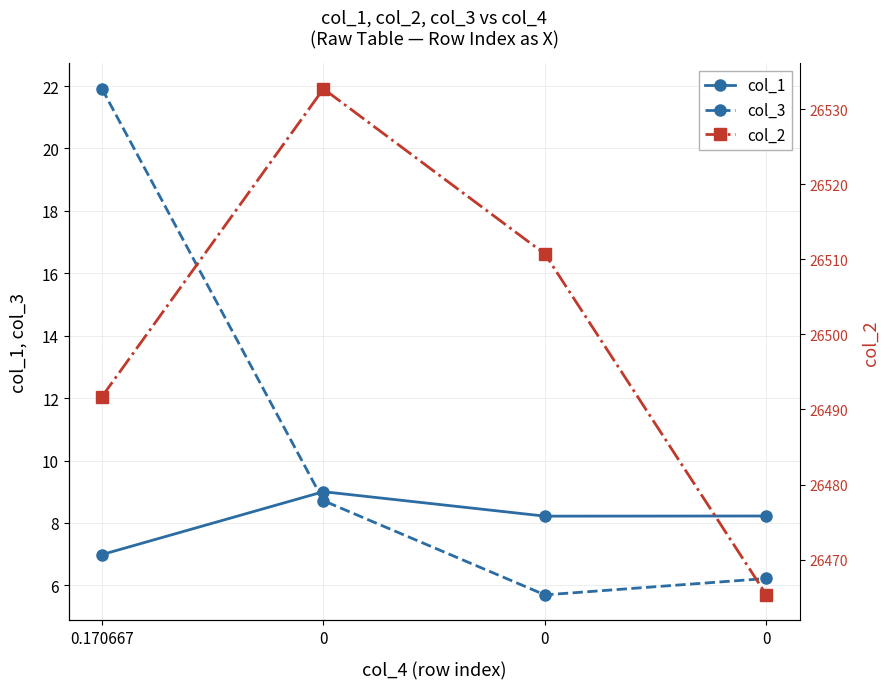

True or false: col_3 and col_2 cross at least once.

False